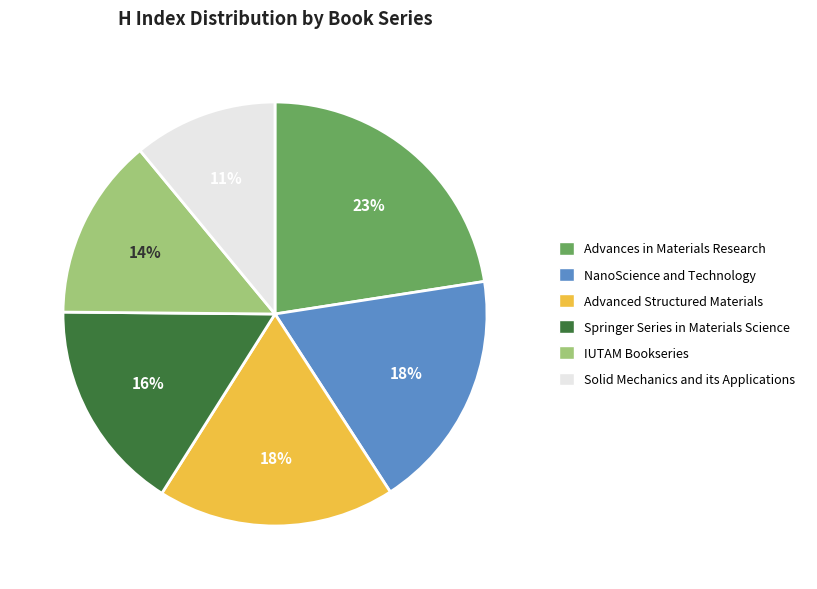

Is the sum of Solid Mechanics and its Applications and NanoScience and Technology greater than half?

No